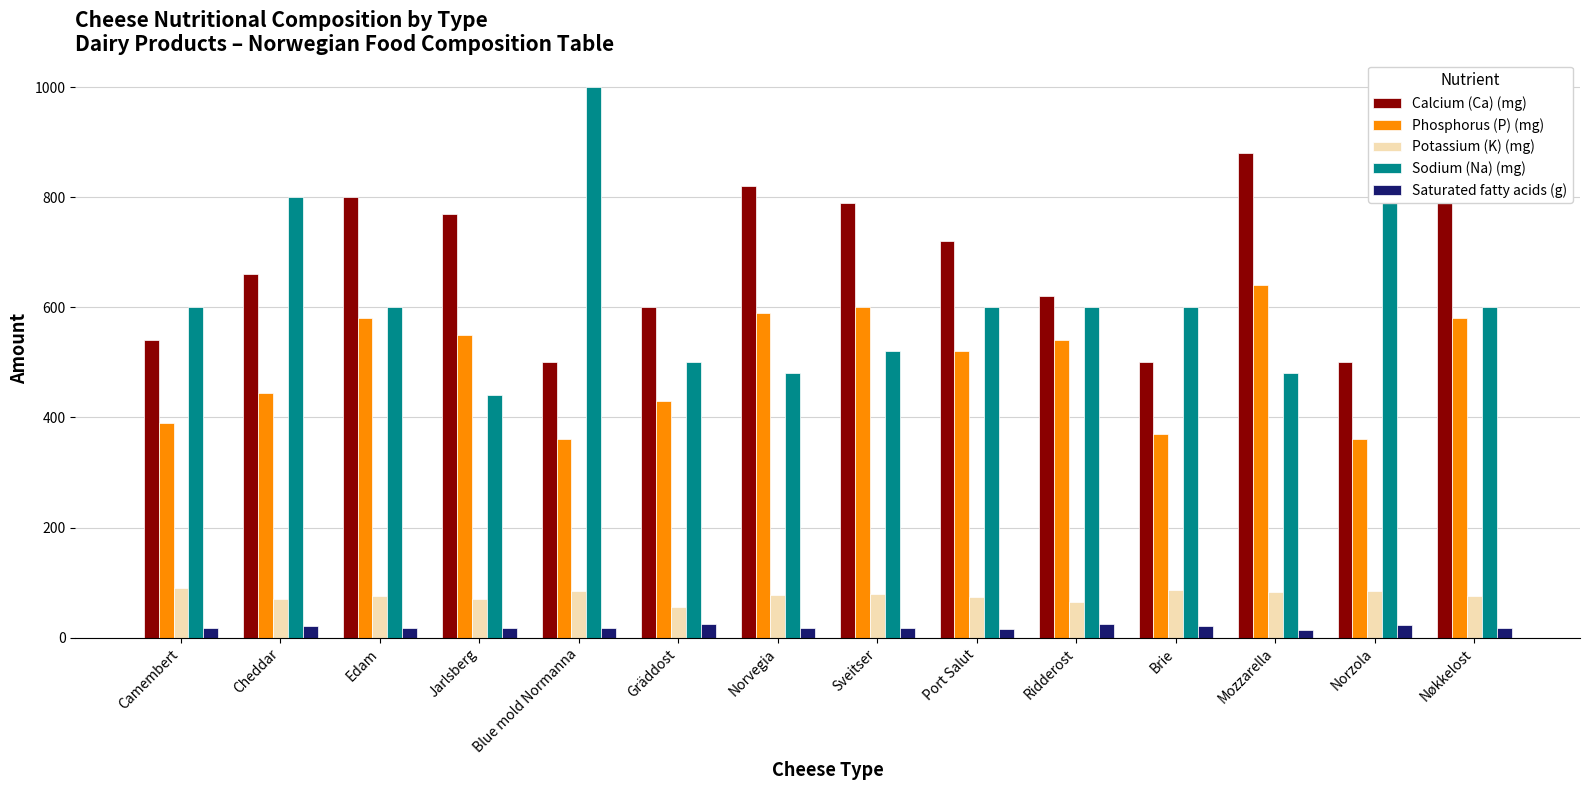

What is the label of the 5th bar from the left?

Blue mold Normanna